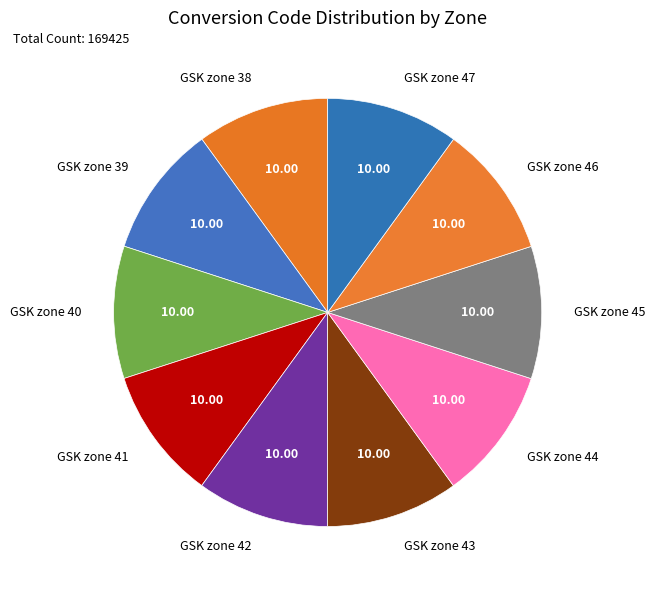

Approximately how many times larger is the value at GSK zone 40 compared to GSK zone 47?

1.0